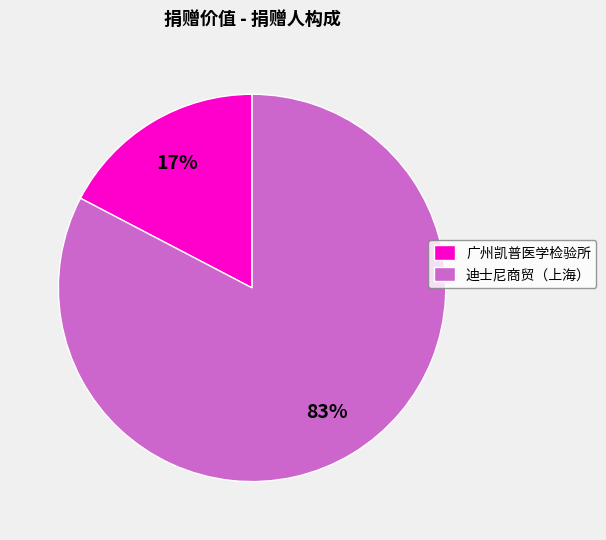

Which has a higher value, 迪士尼商贸（上海） or 广州凯普医学检验所?

迪士尼商贸（上海）